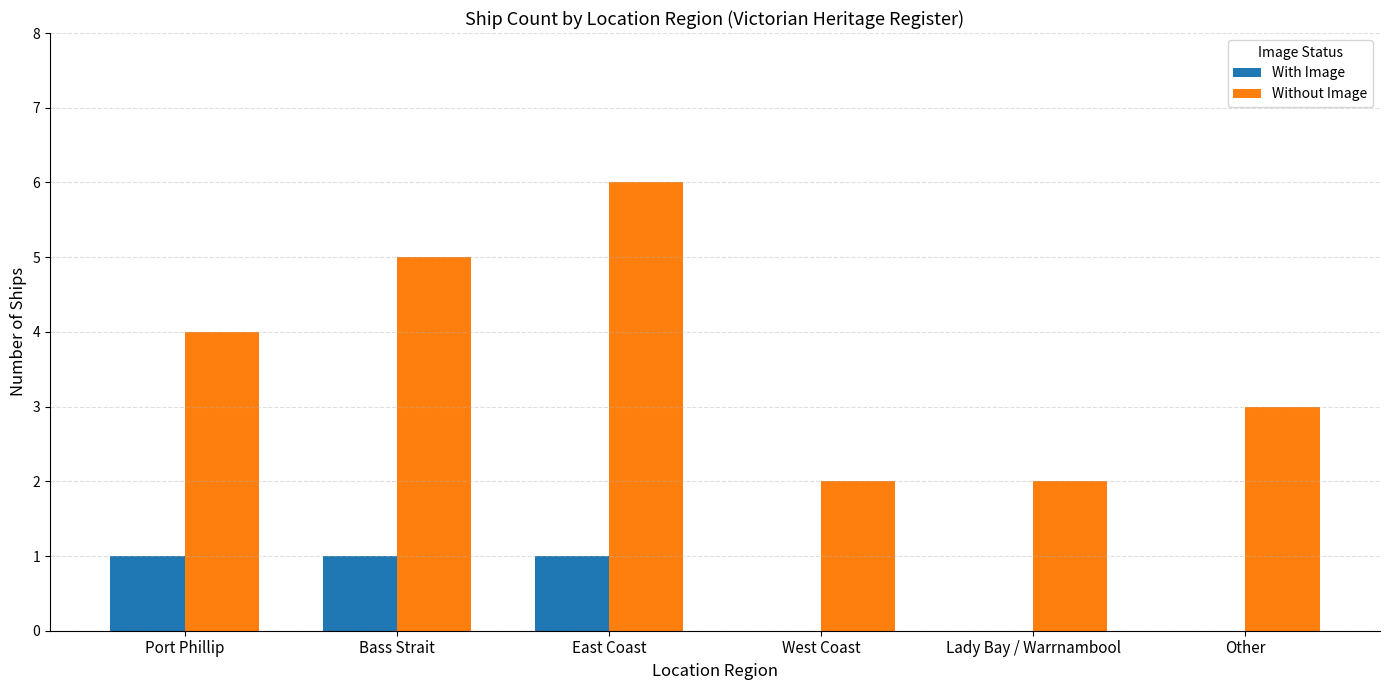

Between Bass Strait and Other, which series saw the biggest shift?

Without Image